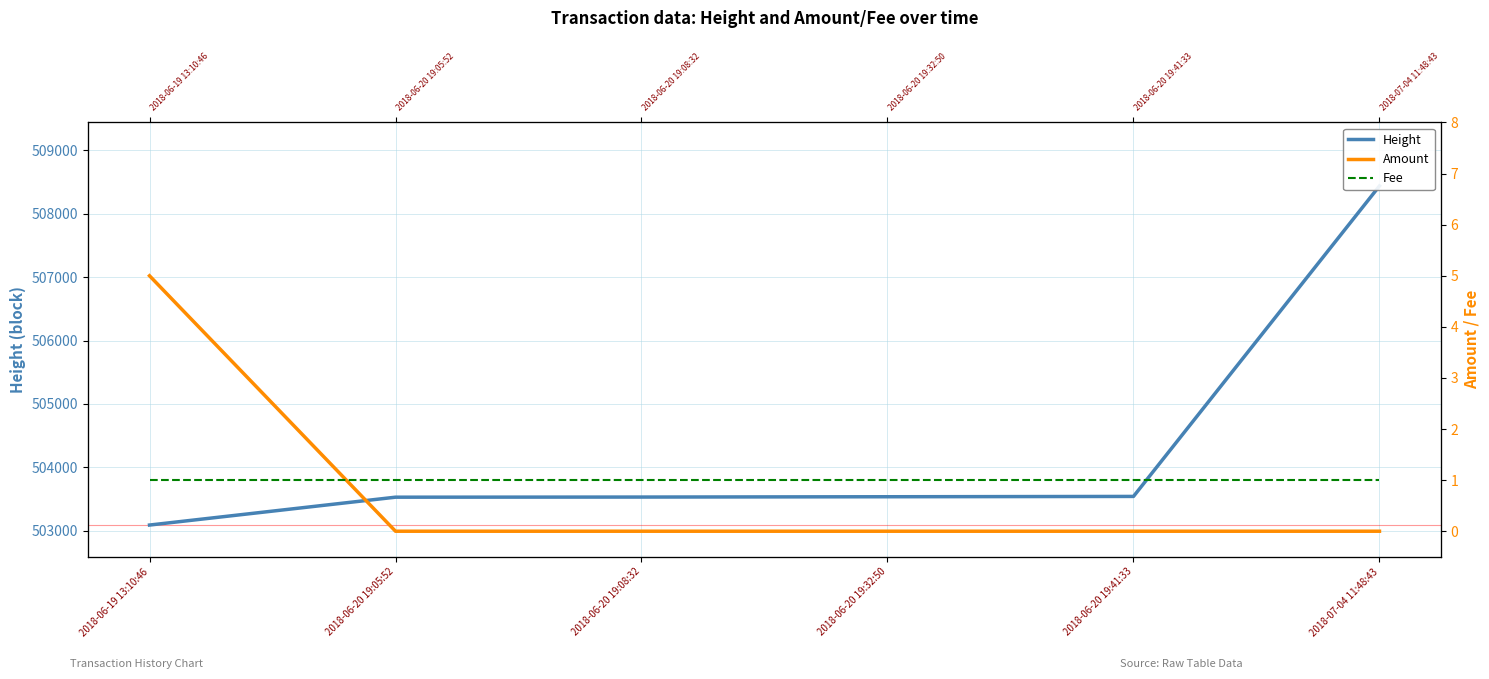

What is the total value across all series at 2018-06-20 19:41:33?

503544